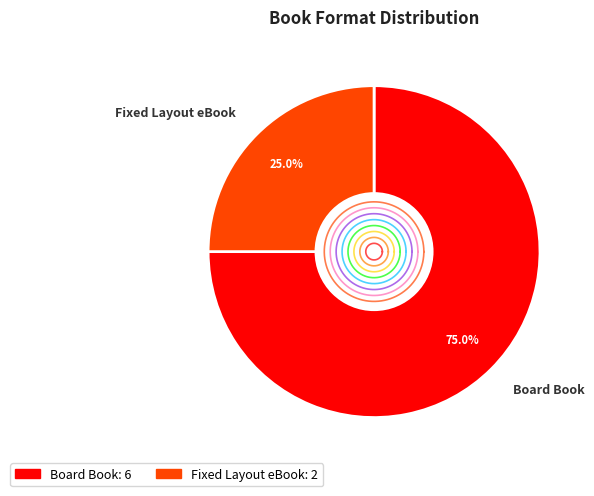

Is there a majority slice in this chart?

Yes